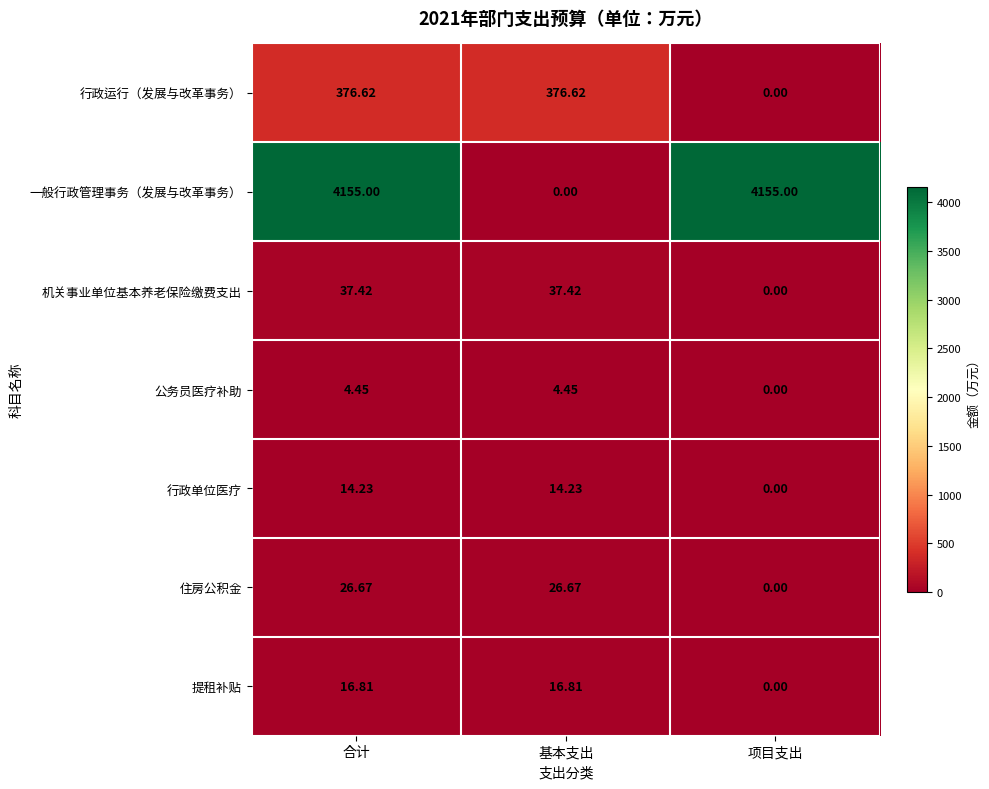

Where is 机关事业单位基本养老保险缴费支出 nearest to the value 18?

项目支出